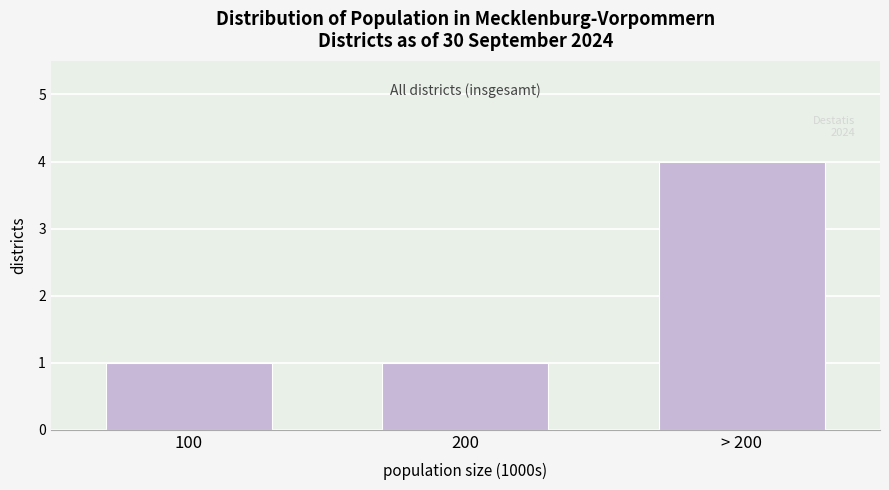

Reading left to right, transcribe all the data shown in this chart.

1	1	4